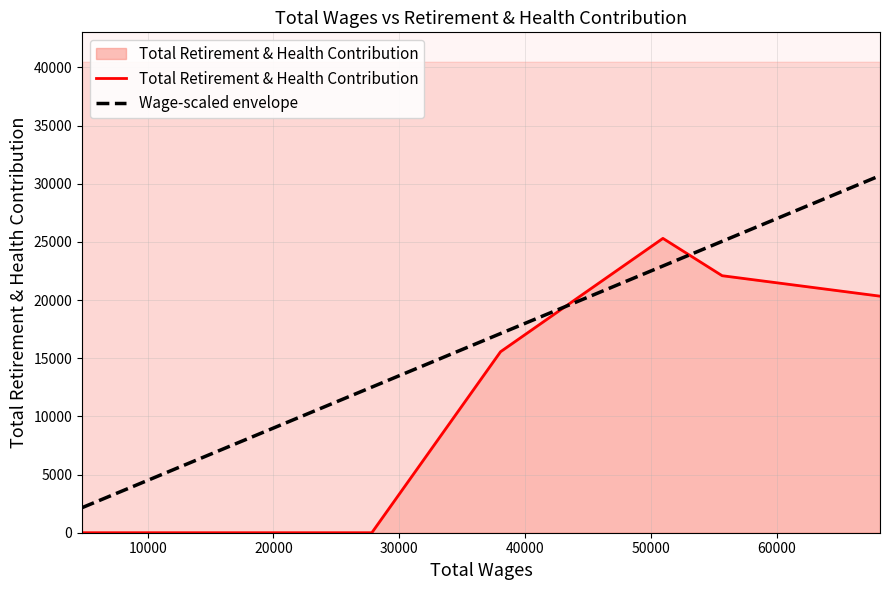

List the series in order of their peak value, lowest first.

Total Retirement & Health Contribution, Wage-scaled envelope